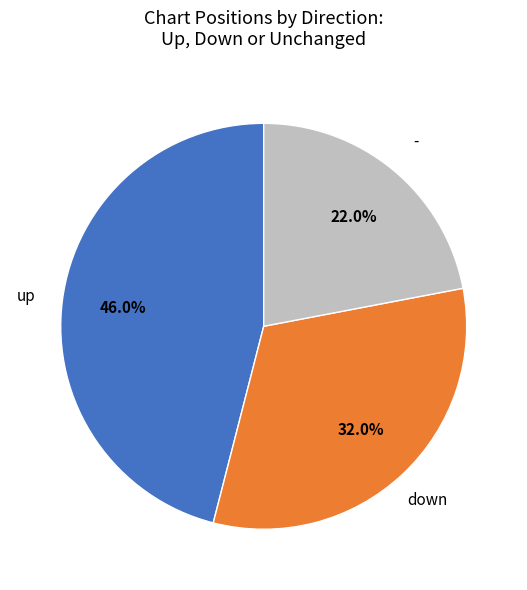

Does any single category account for the majority?

No